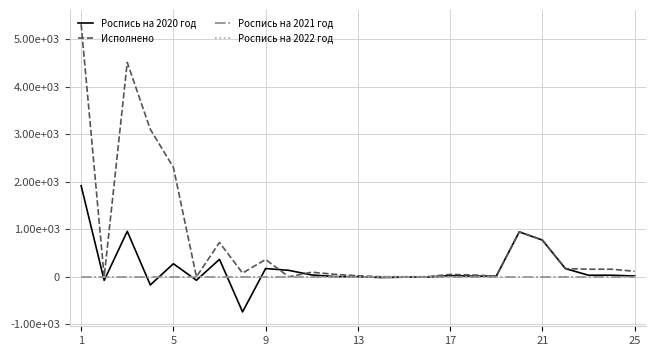

Is this an area chart (filled region under the line)?

No